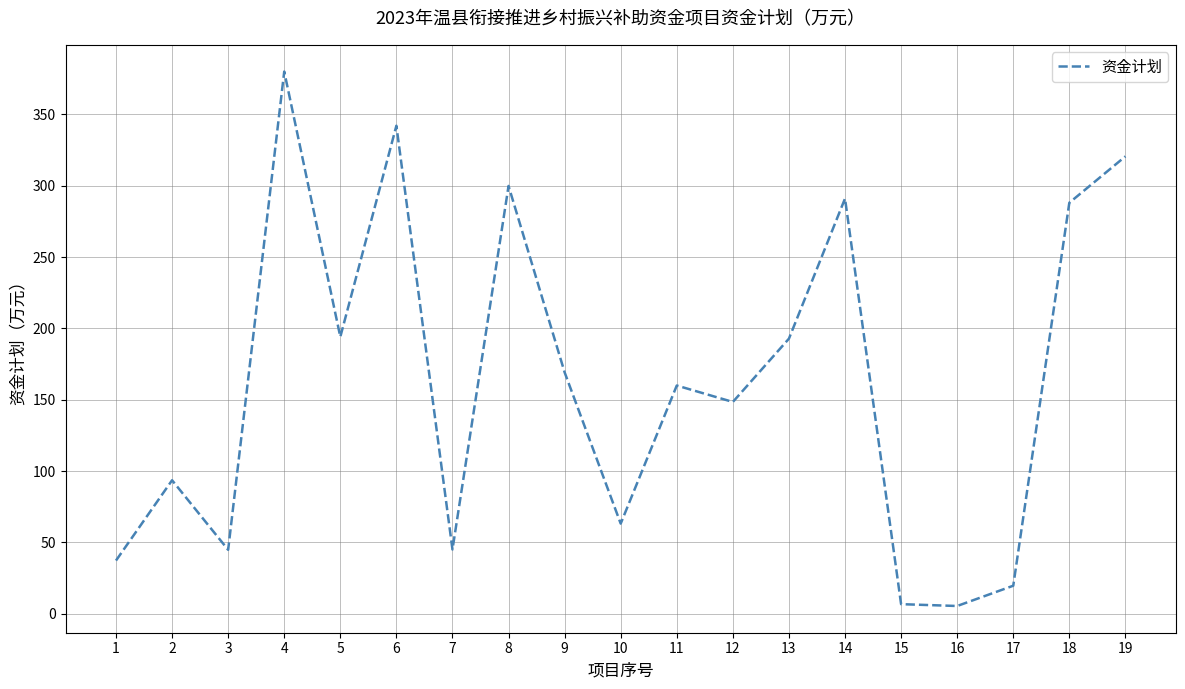

Where is the first local maximum?

2